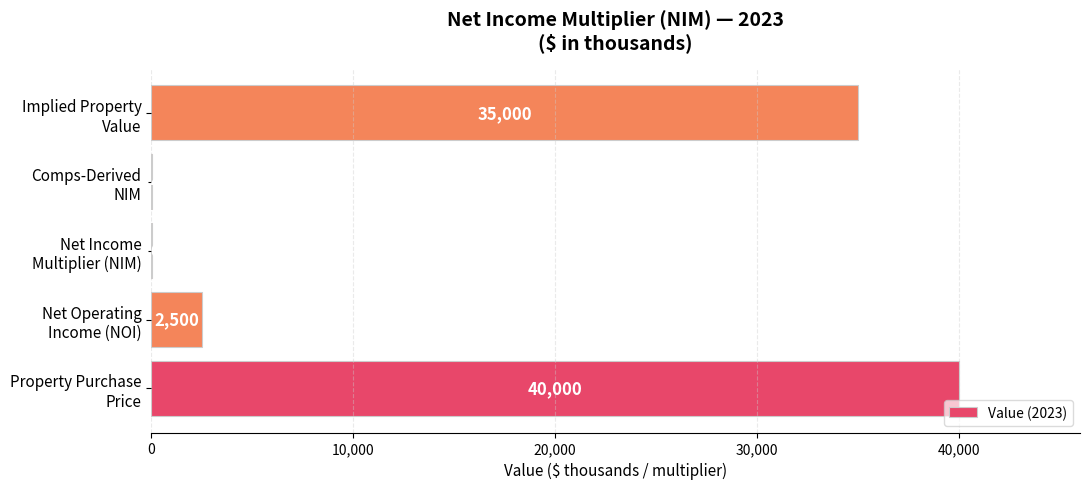

What is the maximum value shown in the chart?

40000